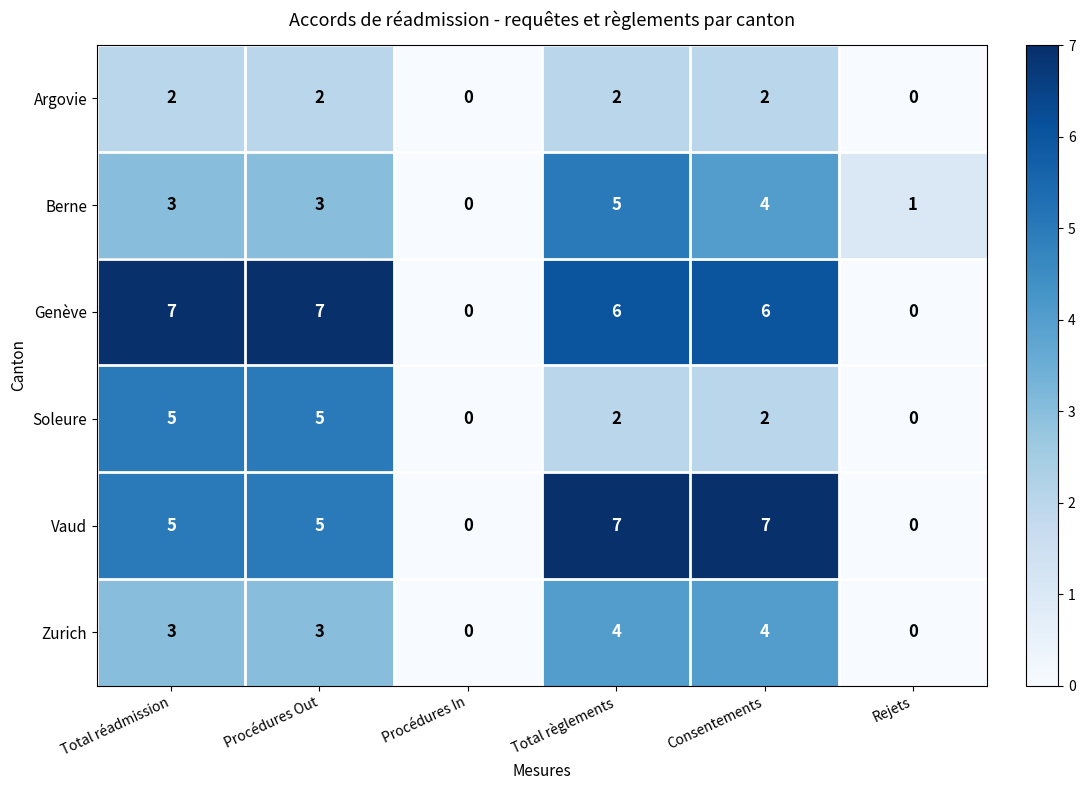

True or false: Berne has a value of 5 at Procédures Out.

False